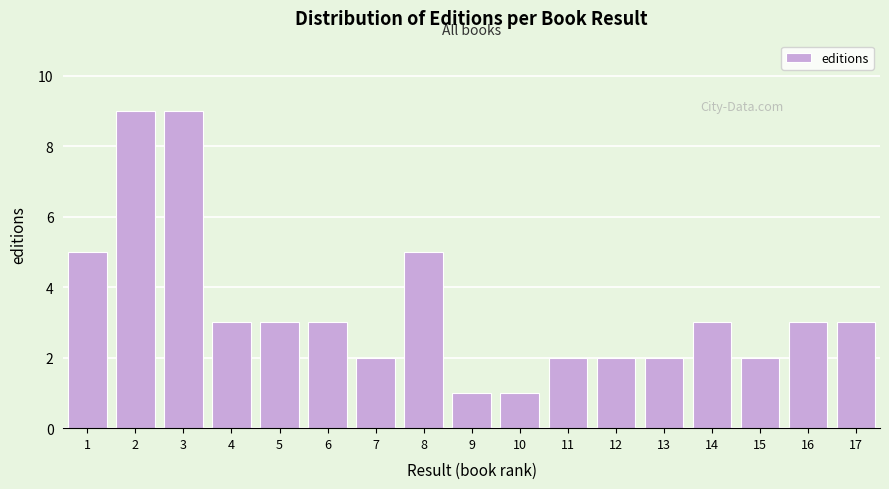

Reading left to right, list all the values displayed in this chart.

5	9	9	3	3	3	2	5	1	1	2	2	2	3	2	3	3